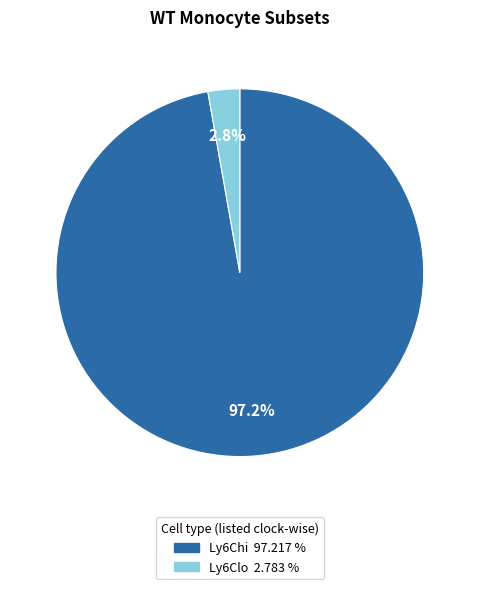

What is the smallest slice in the pie chart?

Ly6Clo